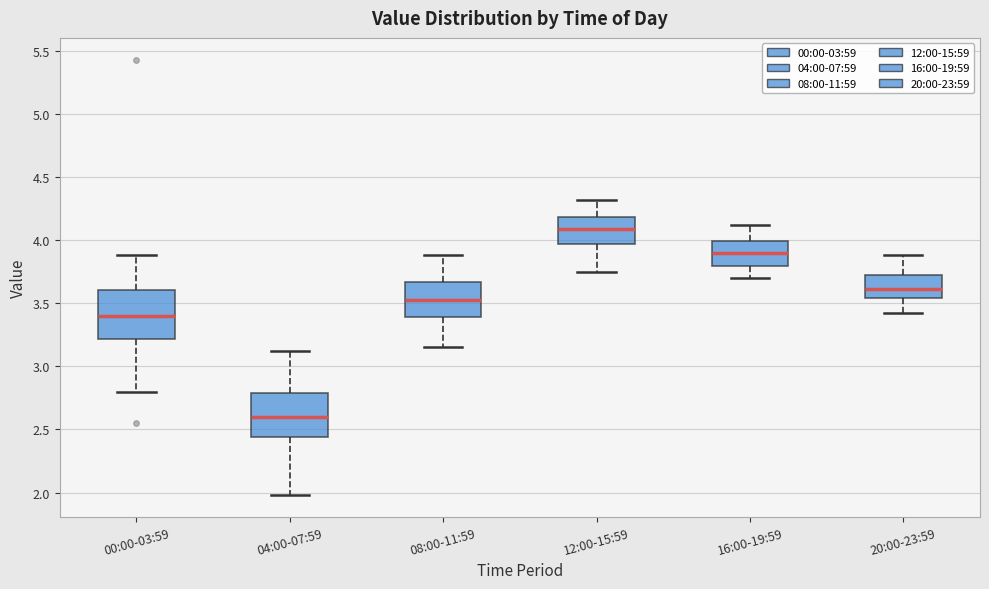

Reading left to right, transcribe this box plot: for each box, give where its median line is, the range the box spans, and where its two whiskers end, as read against the y-axis. The values are not printed on the chart, so give them approximately, as read against the axis.

00:00-03:59: median 3.40, box 3.20 to 3.60, whiskers 2.80 to 3.90
04:00-07:59: median 2.60, box 2.45 to 2.80, whiskers 2.00 to 3.10
08:00-11:59: median 3.55, box 3.40 to 3.65, whiskers 3.15 to 3.90
12:00-15:59: median 4.10, box 3.95 to 4.20, whiskers 3.75 to 4.30
16:00-19:59: median 3.90, box 3.80 to 4.00, whiskers 3.70 to 4.10
20:00-23:59: median 3.60, box 3.55 to 3.70, whiskers 3.40 to 3.90